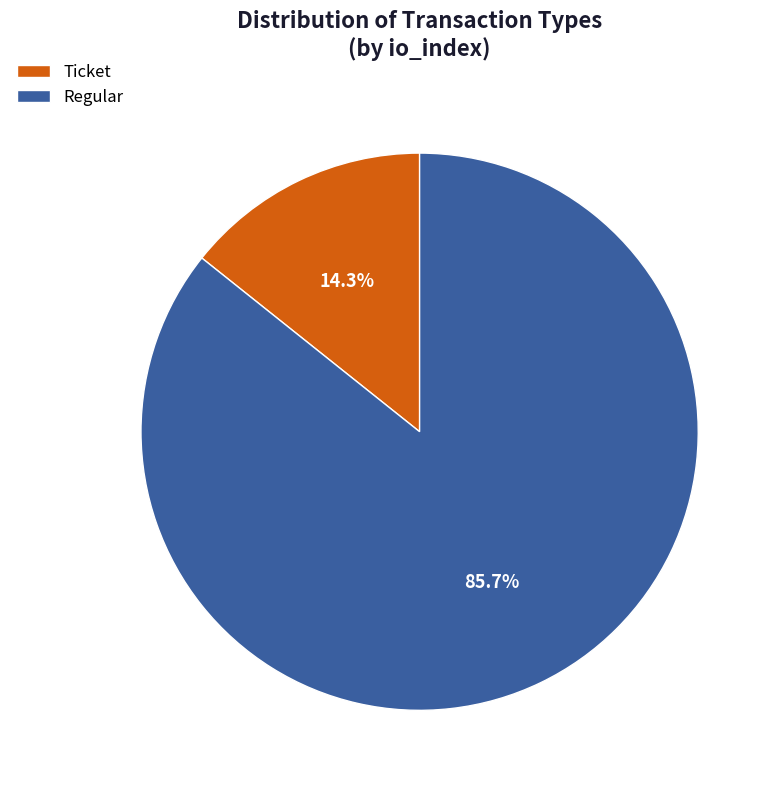

Count the number of slices in the pie.

2